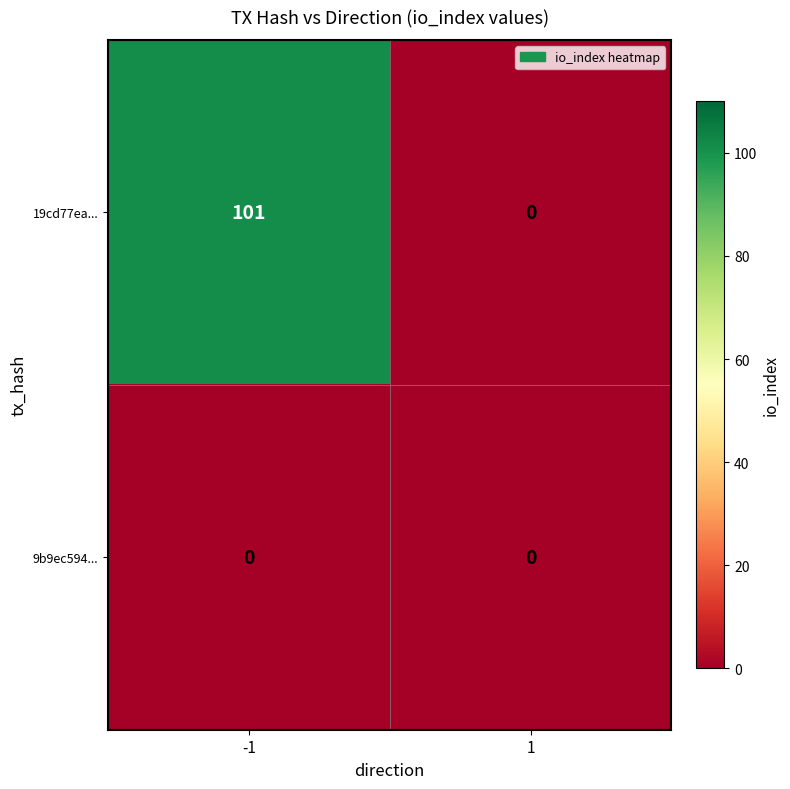

Which series has the widest spread of values?

19cd77ea...